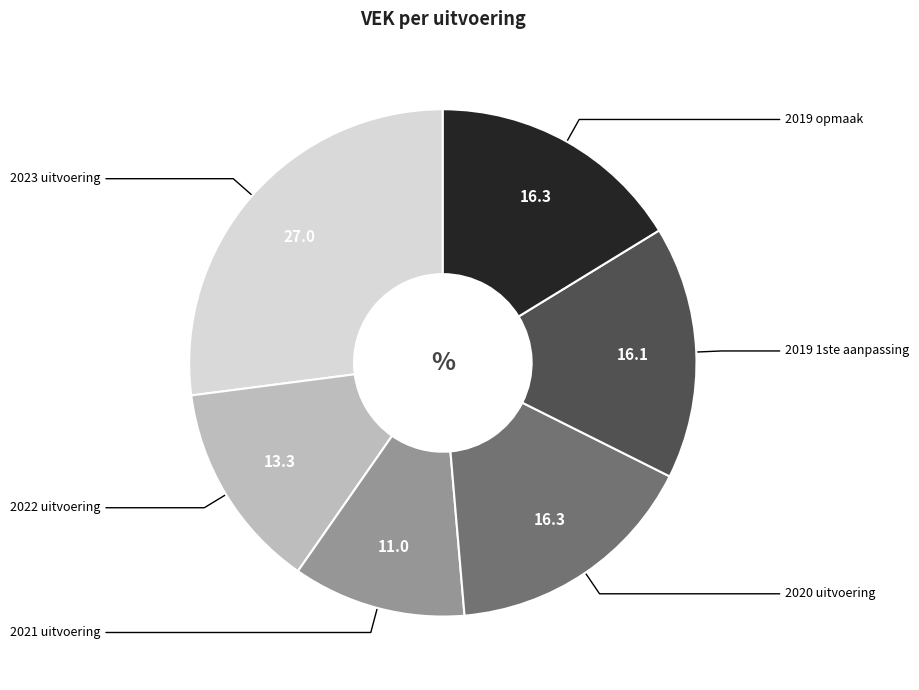

Does any single category account for the majority?

No